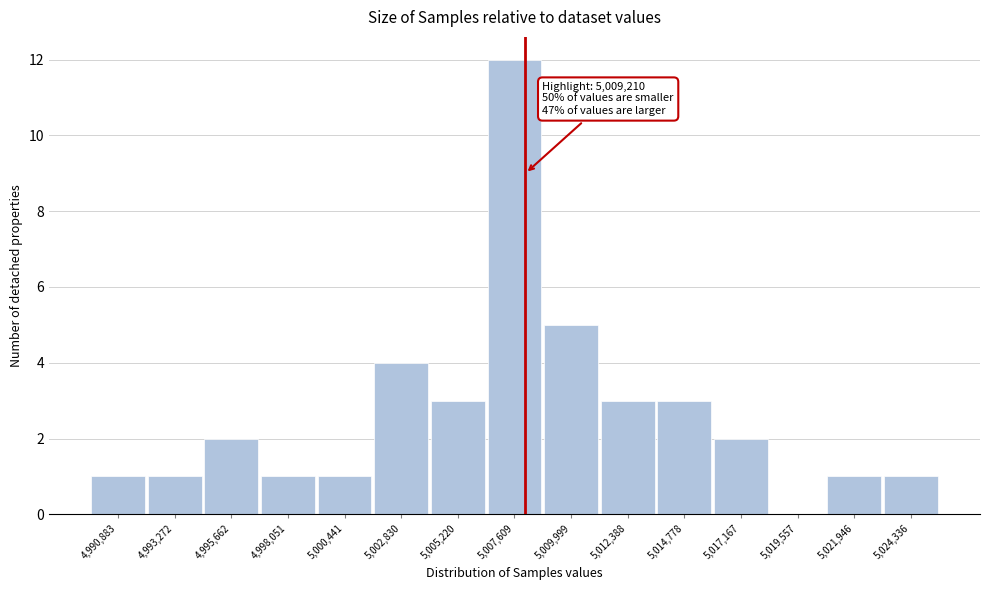

Reading left to right, what are all the values shown in this chart?

4,990,883=1	4,993,272=1	4,995,662=2	4,998,051=1	5,000,441=1	5,002,830=4	5,005,220=3	5,007,609=12	5,009,999=5	5,012,388=3	5,014,778=3	5,017,167=2	5,019,557=0	5,021,946=1	5,024,336=1